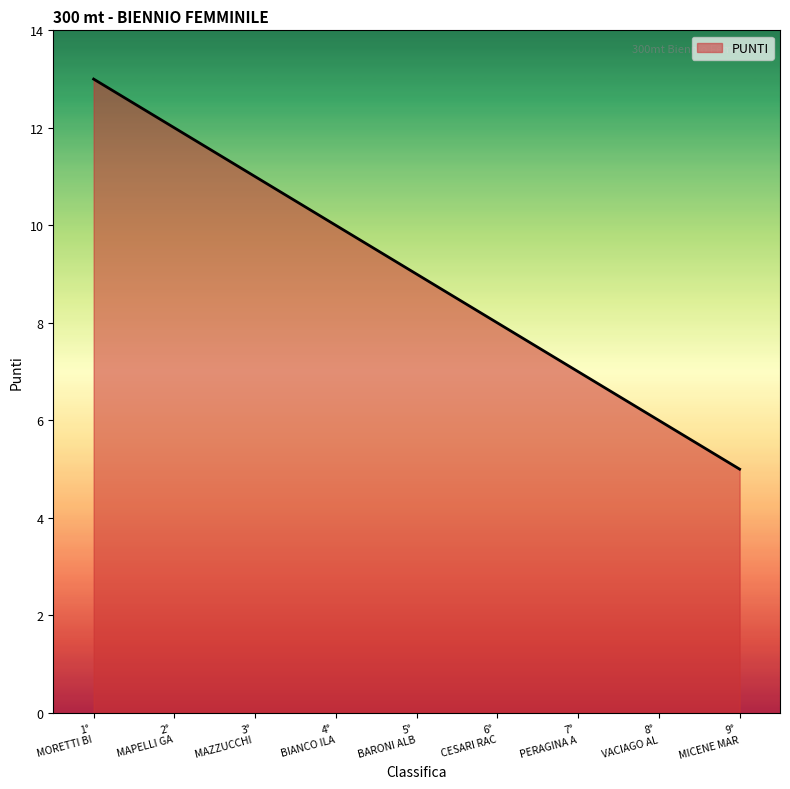

Which category has the lowest value across all series?

9°
MICENE MAR